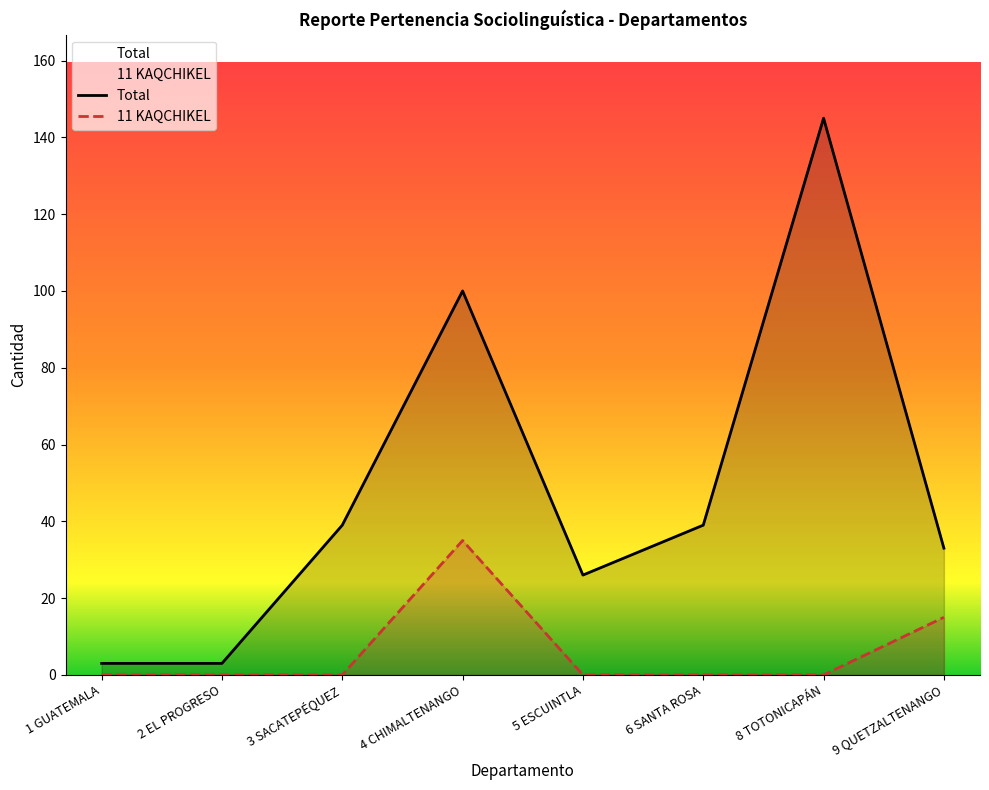

Reading right to left, what are all the values shown in this chart?

Total: 9 QUETZALTENANGO=33	8 TOTONICAPÁN=145	6 SANTA ROSA=39	5 ESCUINTLA=26	4 CHIMALTENANGO=100	3 SACATEPÉQUEZ=39	2 EL PROGRESO=3	1 GUATEMALA=3
11 KAQCHIKEL: 9 QUETZALTENANGO=15	8 TOTONICAPÁN=0	6 SANTA ROSA=0	5 ESCUINTLA=0	4 CHIMALTENANGO=35	3 SACATEPÉQUEZ=0	2 EL PROGRESO=0	1 GUATEMALA=0